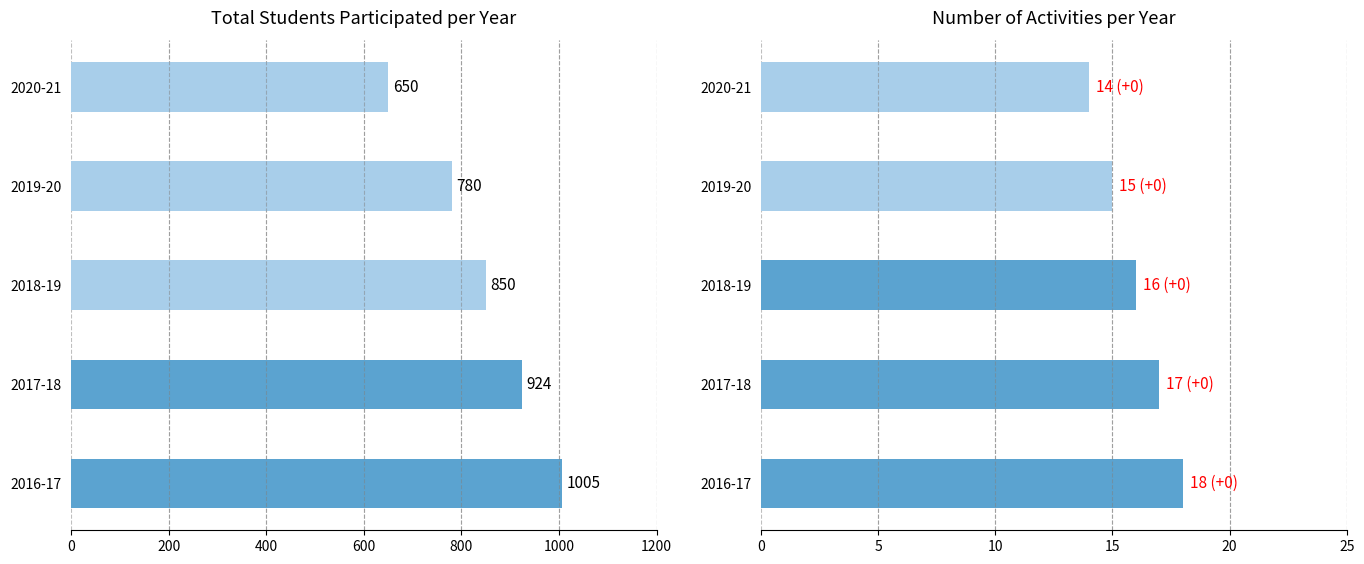

What is the spread (max minus min) of values at 2019-20?

765